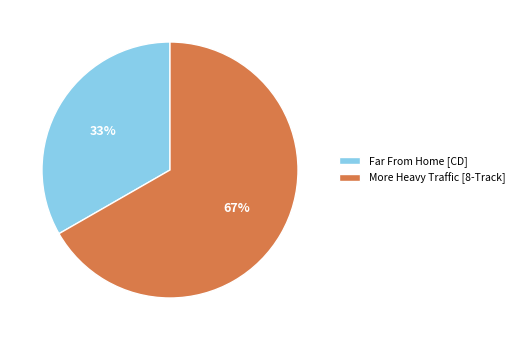

How many slices are in this pie chart?

2